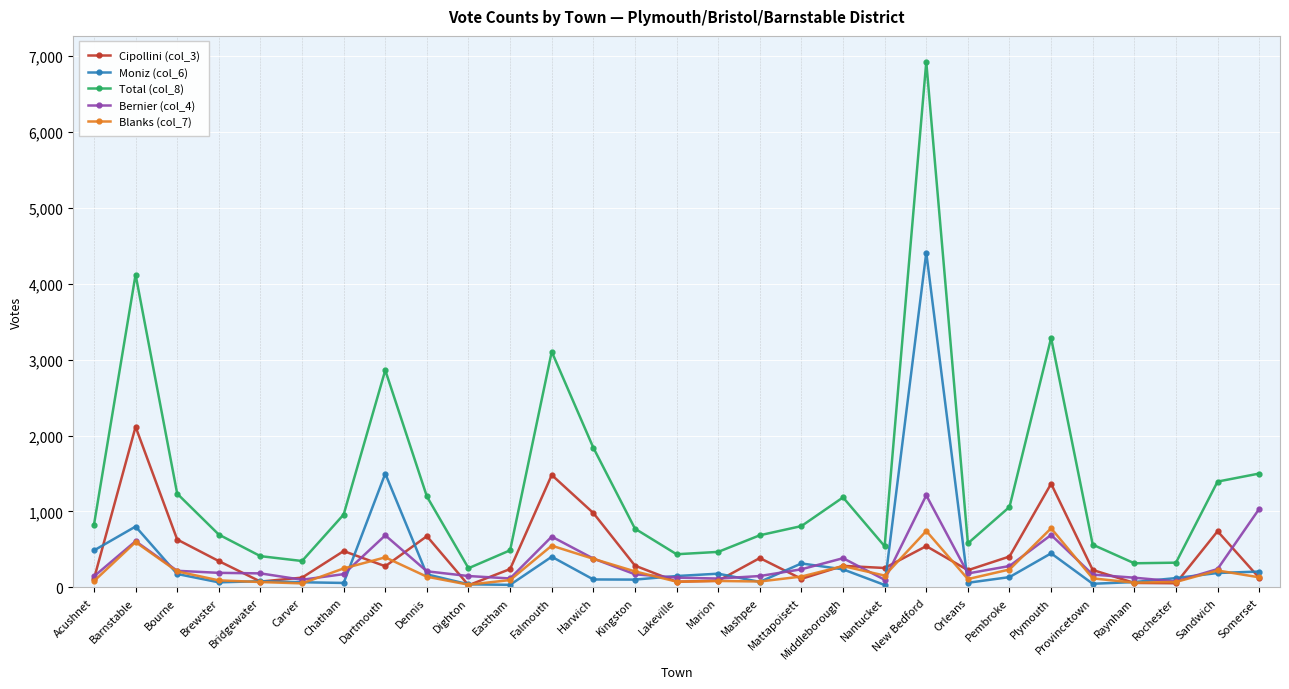

At which label does Moniz (col_6) reach its peak?

New Bedford